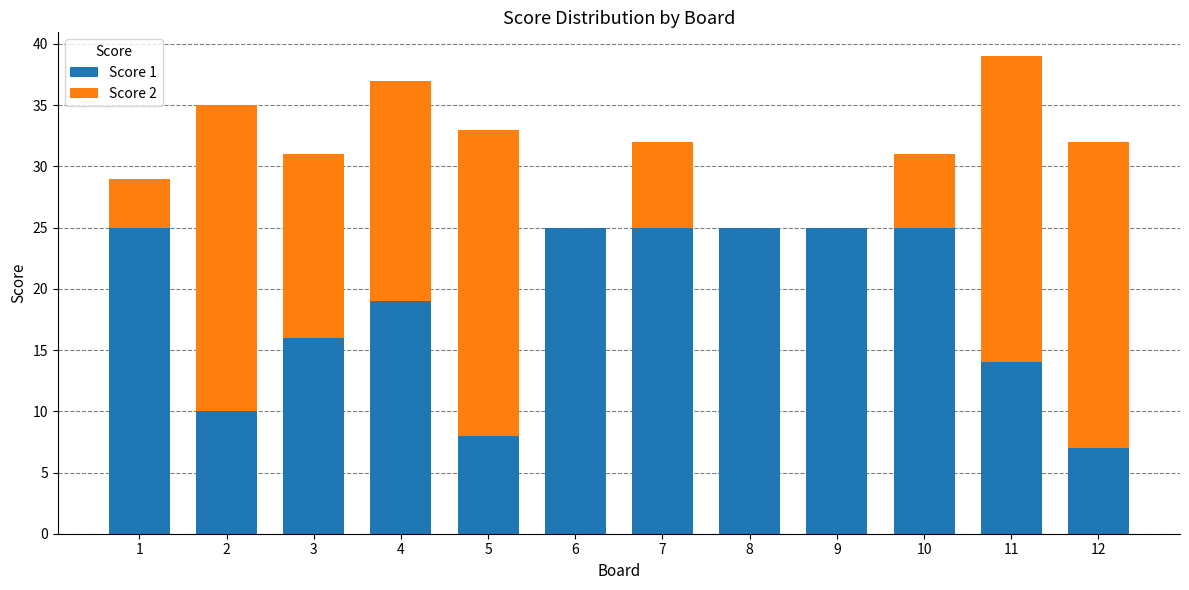

Is it true that Score 1 equals 10 at 10?

False